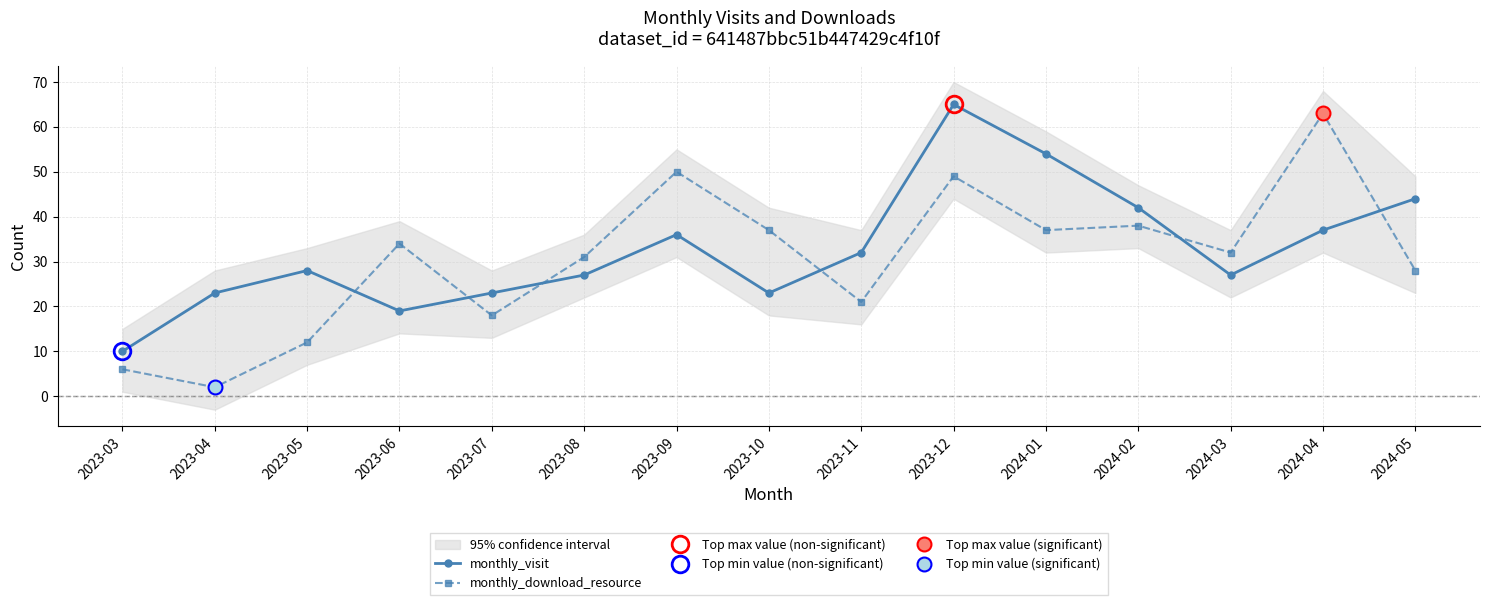

What is the maximum value for monthly_download_resource?

63